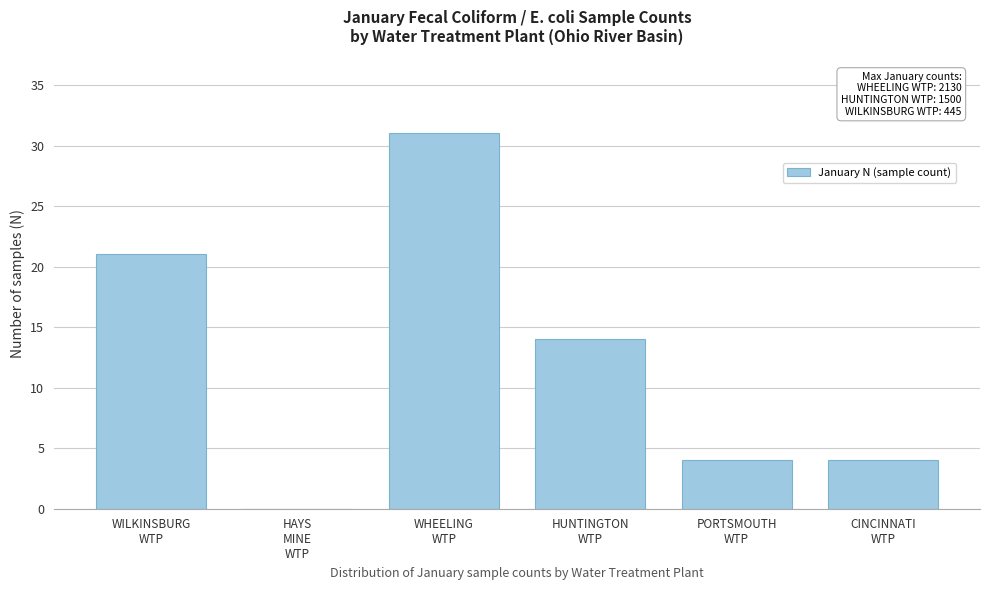

What is the sum of all values?

74